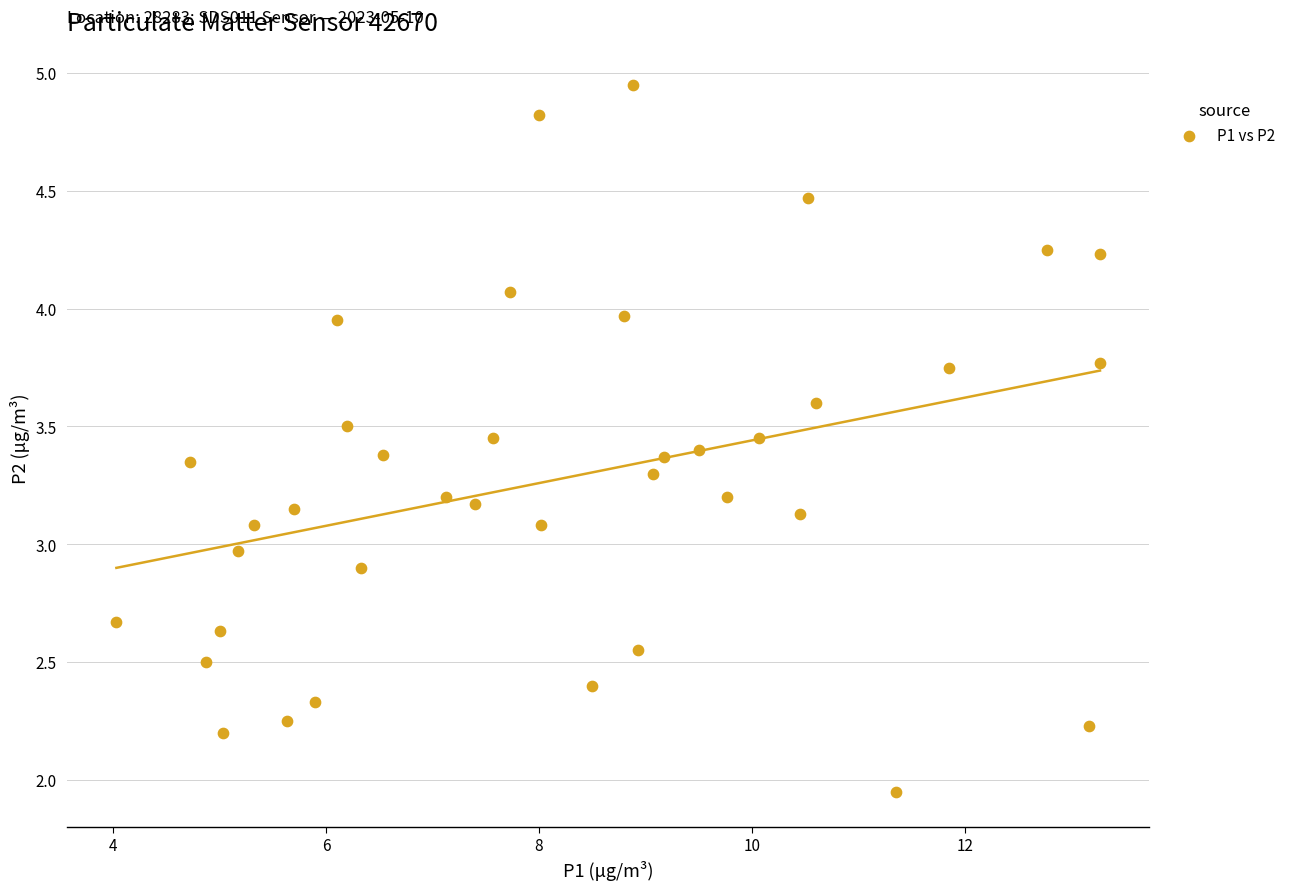

What is the range of X values (max minus min)?

9.2